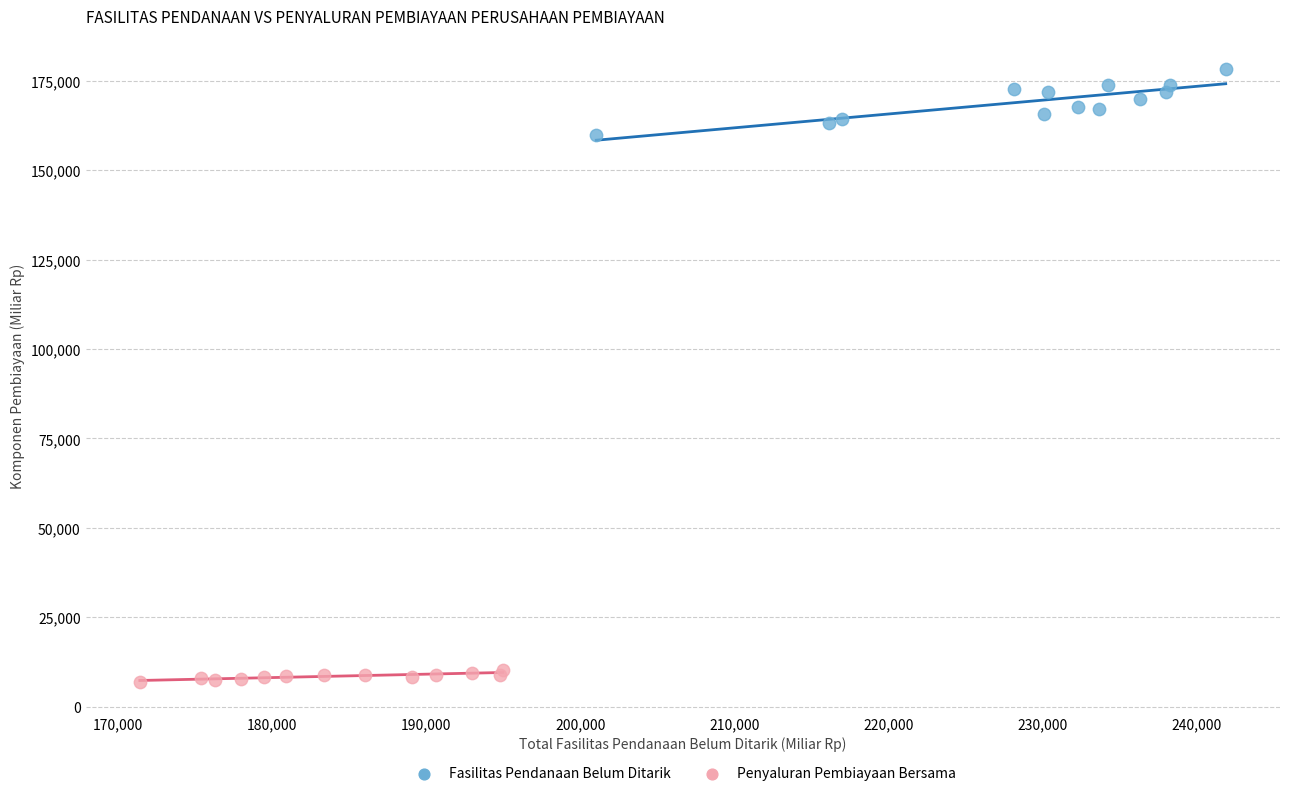

Which series contains the lowest Y value?

Penyaluran Pembiayaan Bersama